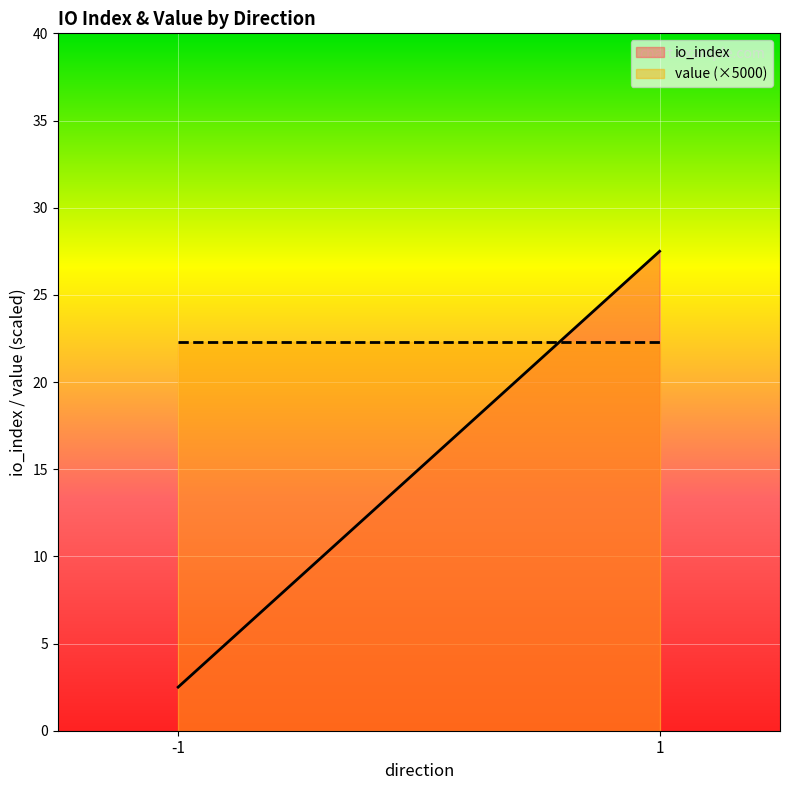

What is the difference between the maximum and minimum values in the io_index series?

25.0